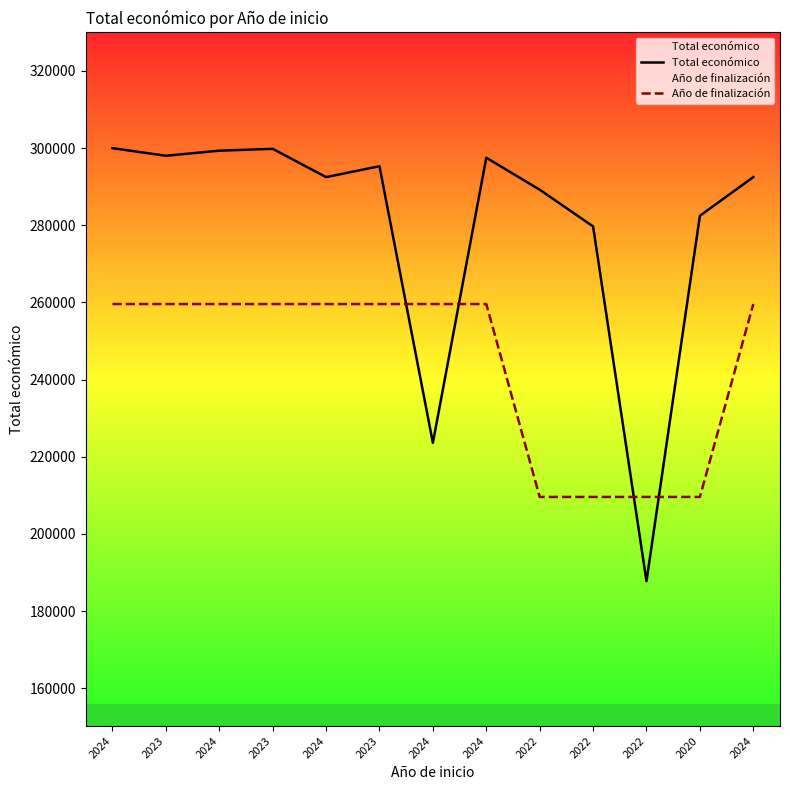

What is the label of the 2nd point from the left?

2023